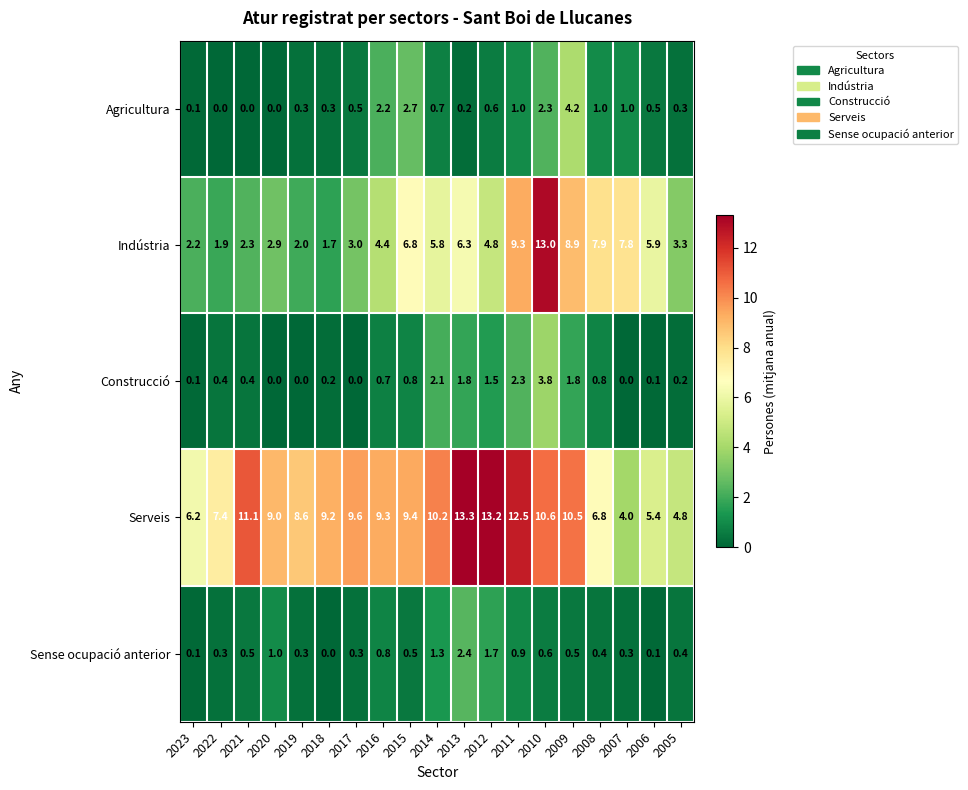

At which category is the sum across all series the highest?

2010